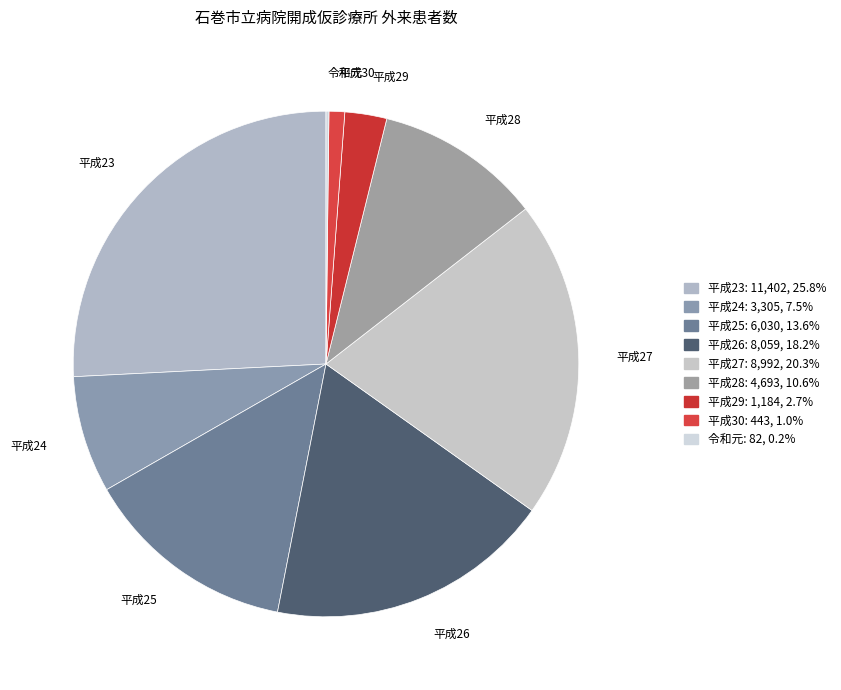

Is it true that 平成23 is 26% of the pie?

True